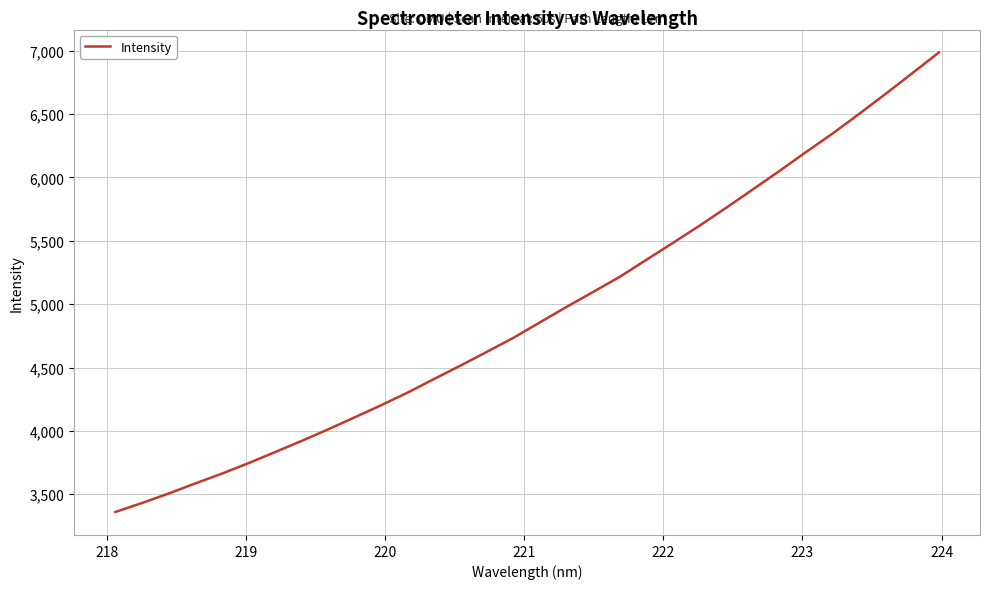

Is this an area chart (filled region under the line)?

No